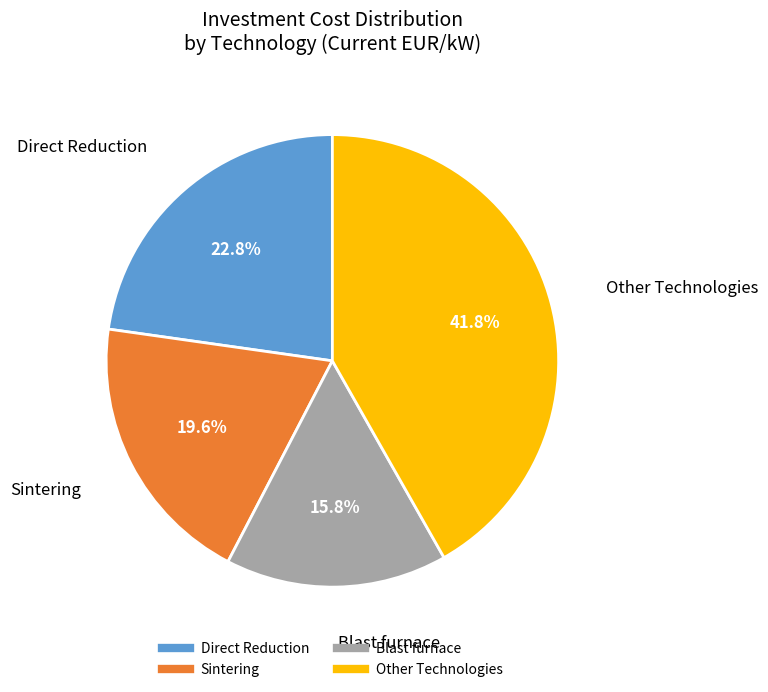

Is there any slice that represents more than half of the pie?

No